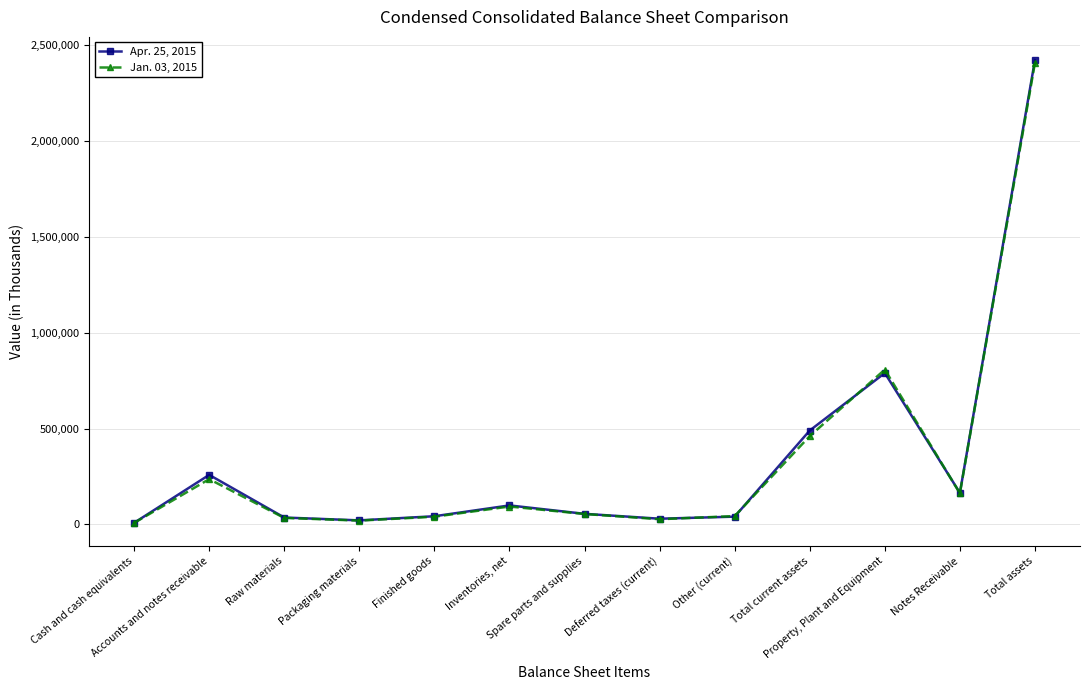

How many lines are shown in the chart?

2